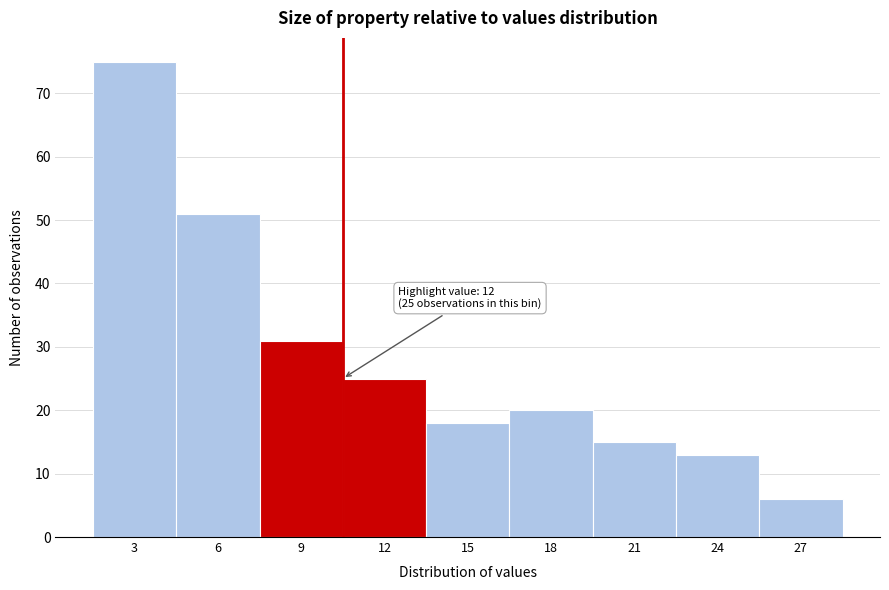

Reading left to right, transcribe all the data shown in this chart.

3=75	6=51	9=31	12=25	15=18	18=20	21=15	24=13	27=6